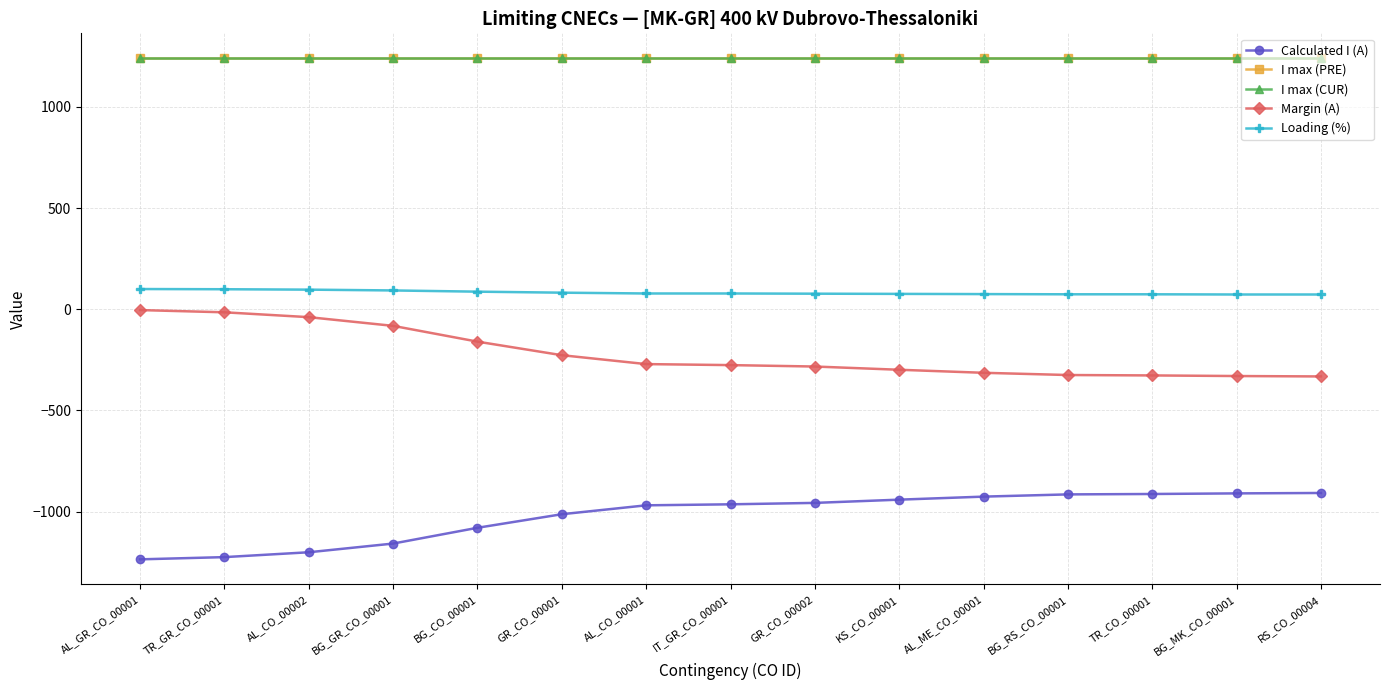

At which category is the sum across all series the highest?

AL_GR_CO_00001